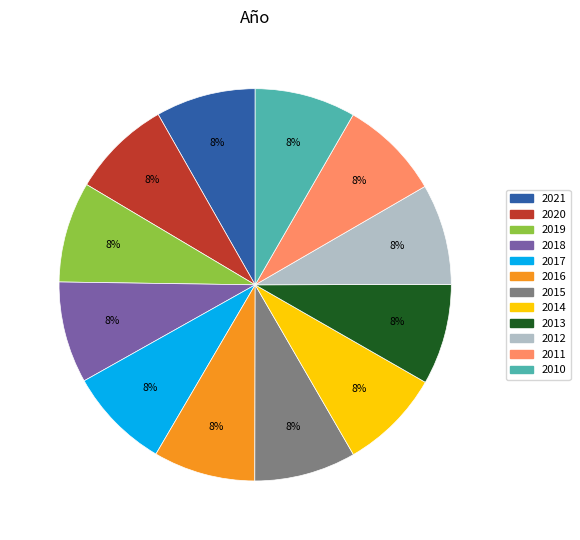

To the nearest percent, what portion does 2013 represent?

8%